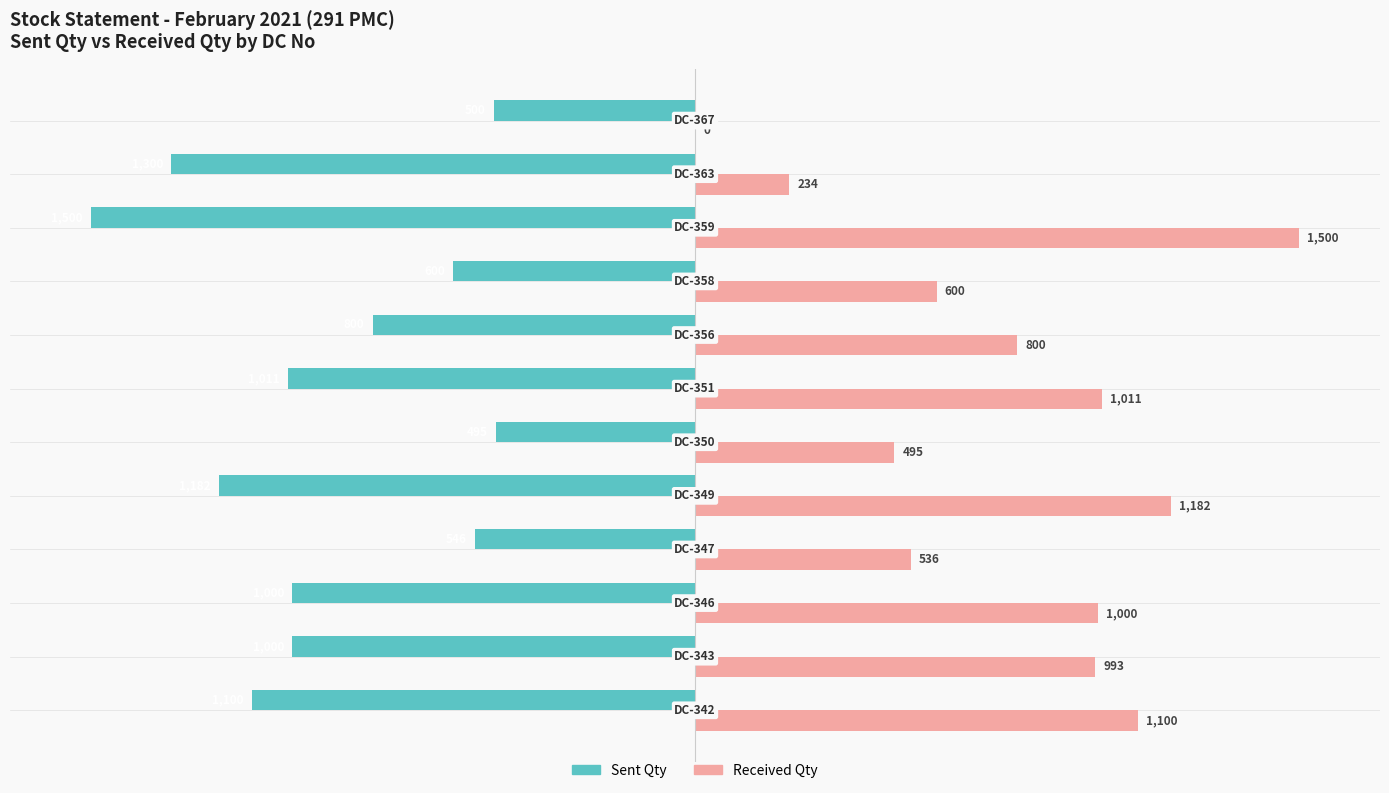

Which series has the largest total across all categories?

Received Qty